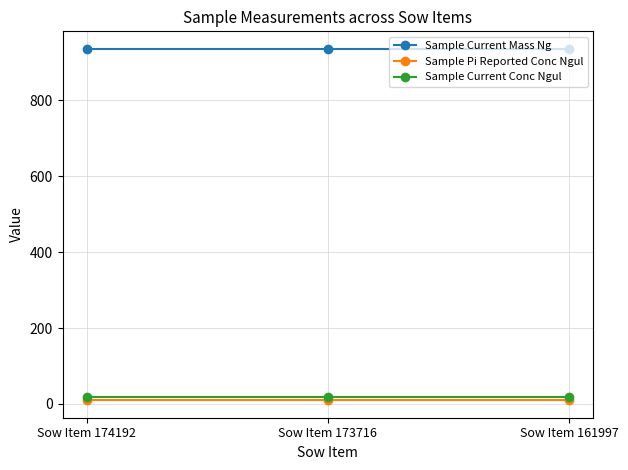

How many lines are shown in the chart?

3